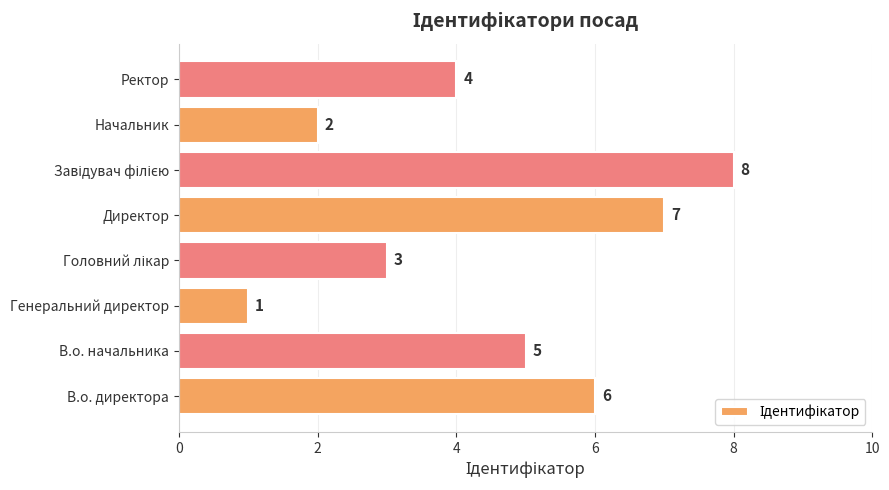

The chart shows a value of 2 at Начальник. True or false?

True